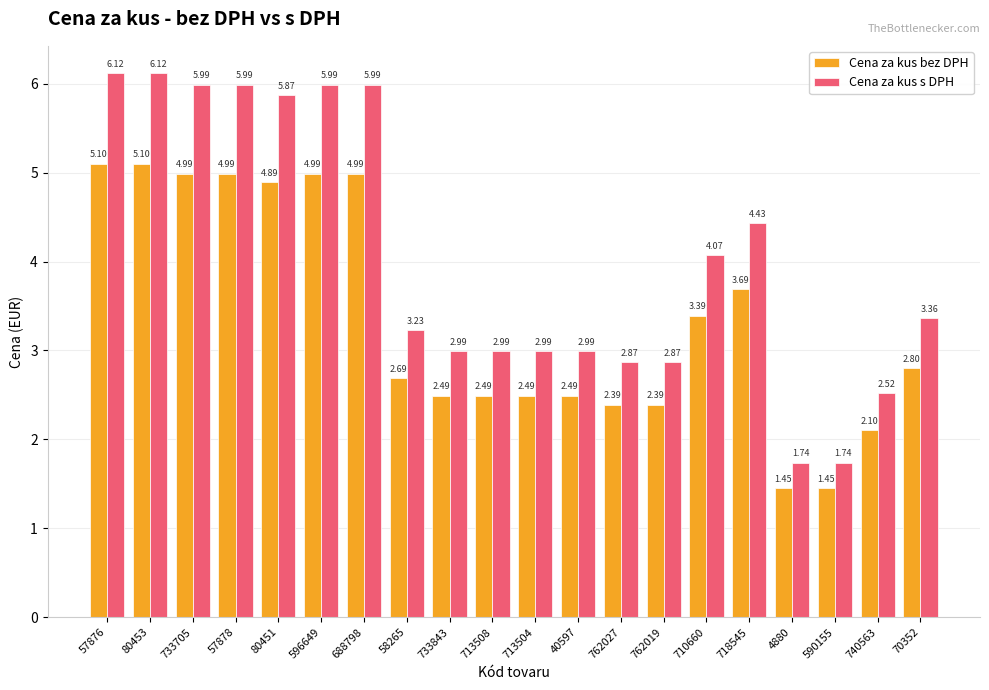

What is the label of the 13th bar from the right?

58265